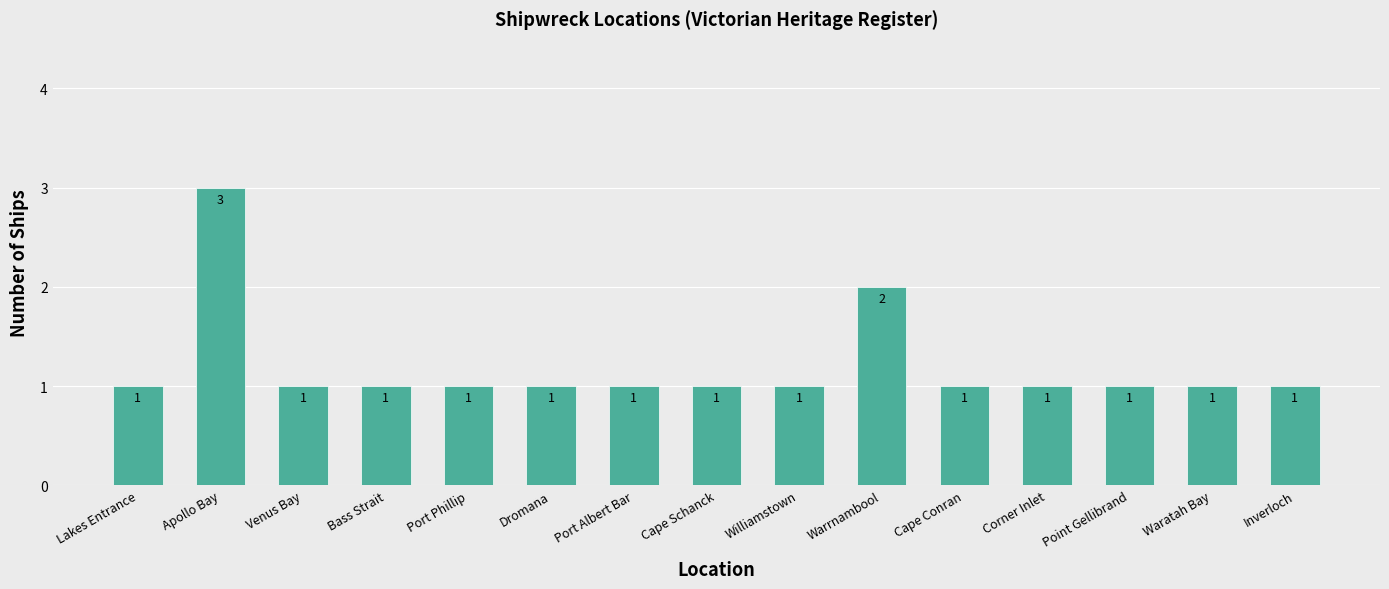

Reading left to right, extract all data points from this chart.

Lakes Entrance=1	Apollo Bay=3	Venus Bay=1	Bass Strait=1	Port Phillip=1	Dromana=1	Port Albert Bar=1	Cape Schanck=1	Williamstown=1	Warrnambool=2	Cape Conran=1	Corner Inlet=1	Point Gellibrand=1	Waratah Bay=1	Inverloch=1